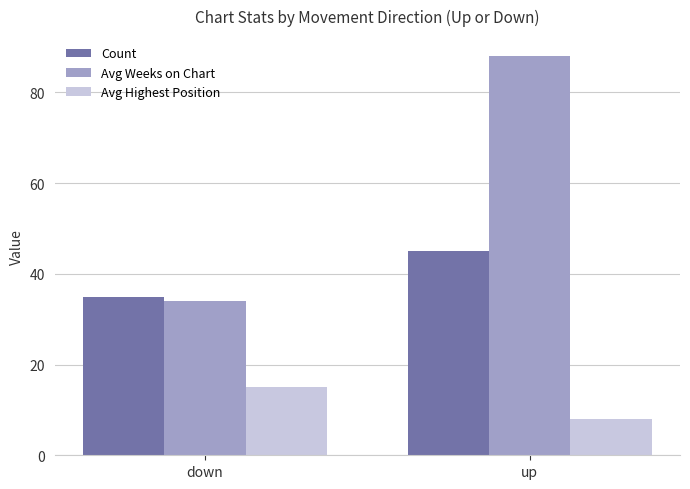

Reading left to right, transcribe all the data shown in this chart.

Count: down=35	up=45
Avg Weeks on Chart: down=34	up=88
Avg Highest Position: down=15	up=8